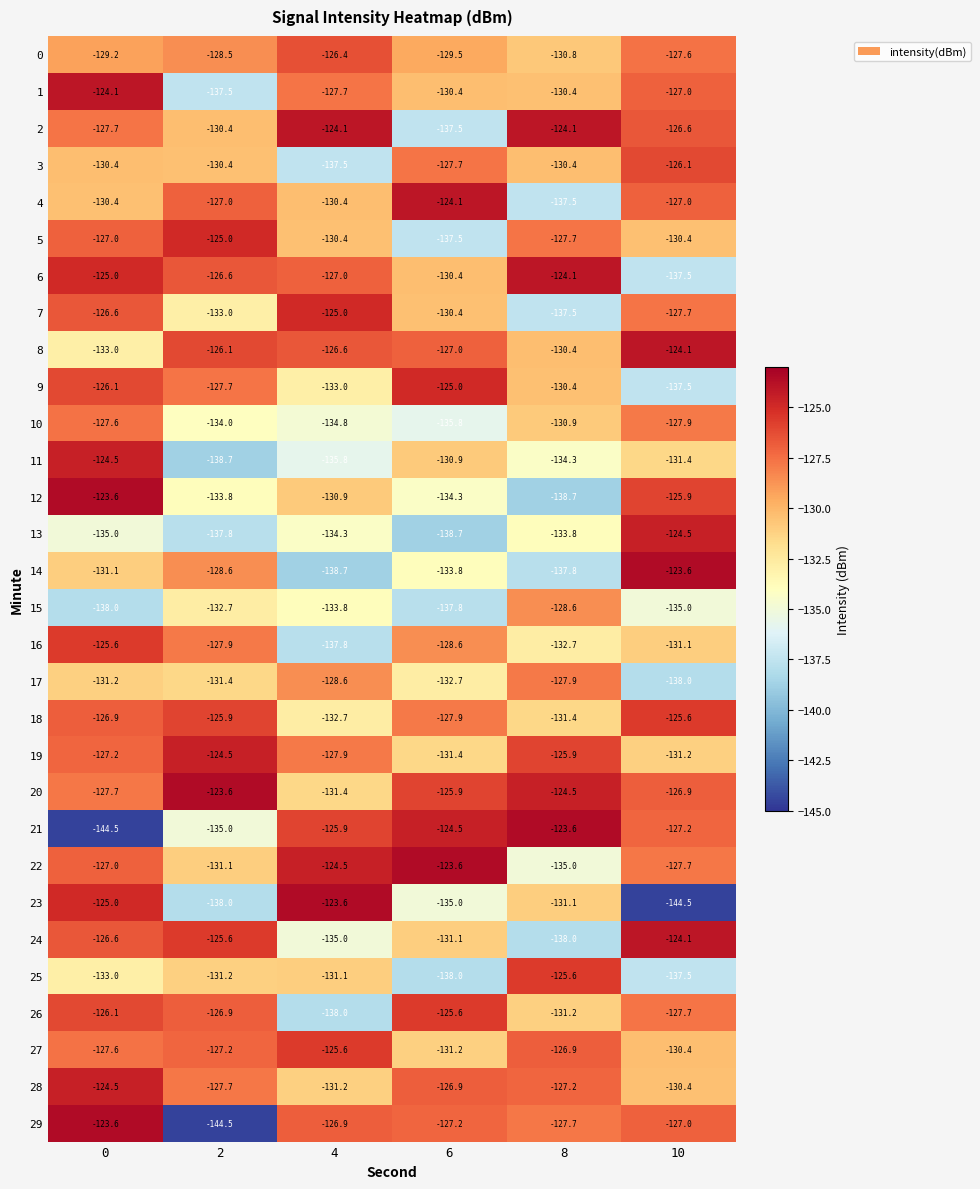

What is the total value across all series at 8?

-3916.1